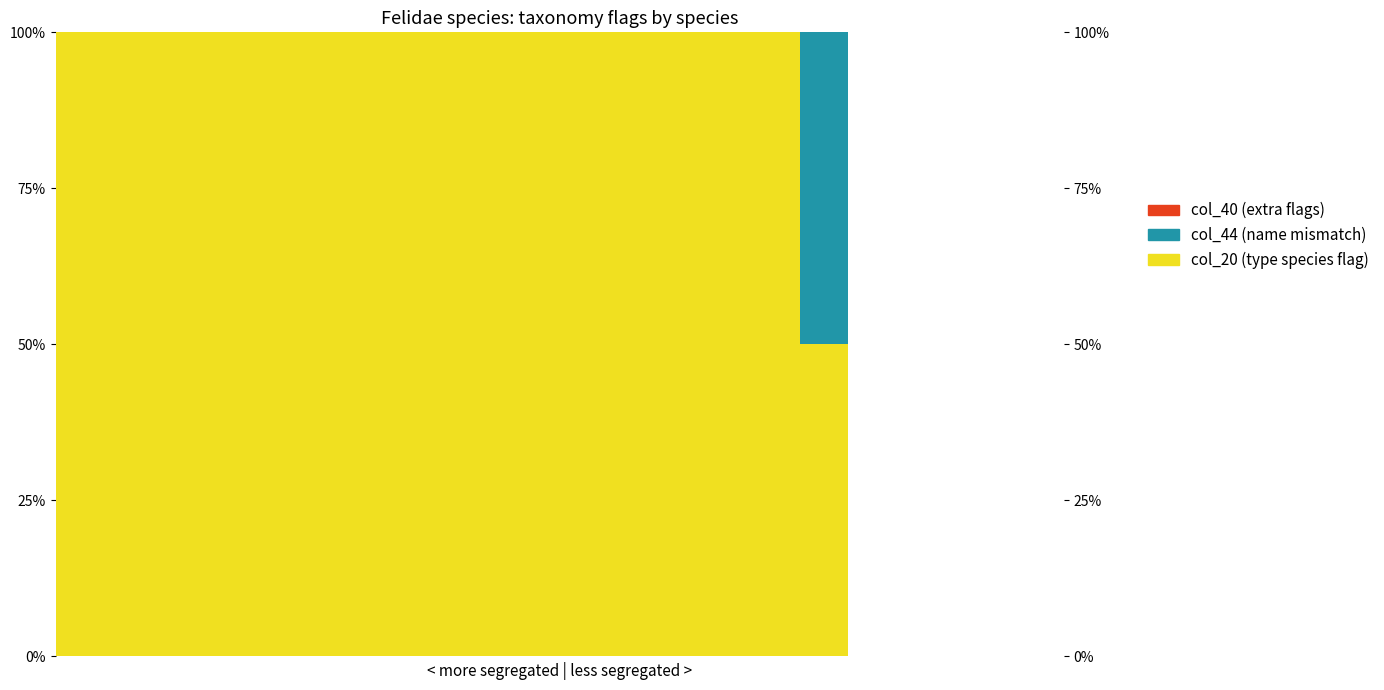

Rank the series by their maximum value, from highest to lowest.

col_20 (type species flag), col_44 (name mismatch), col_40 (extra flags)